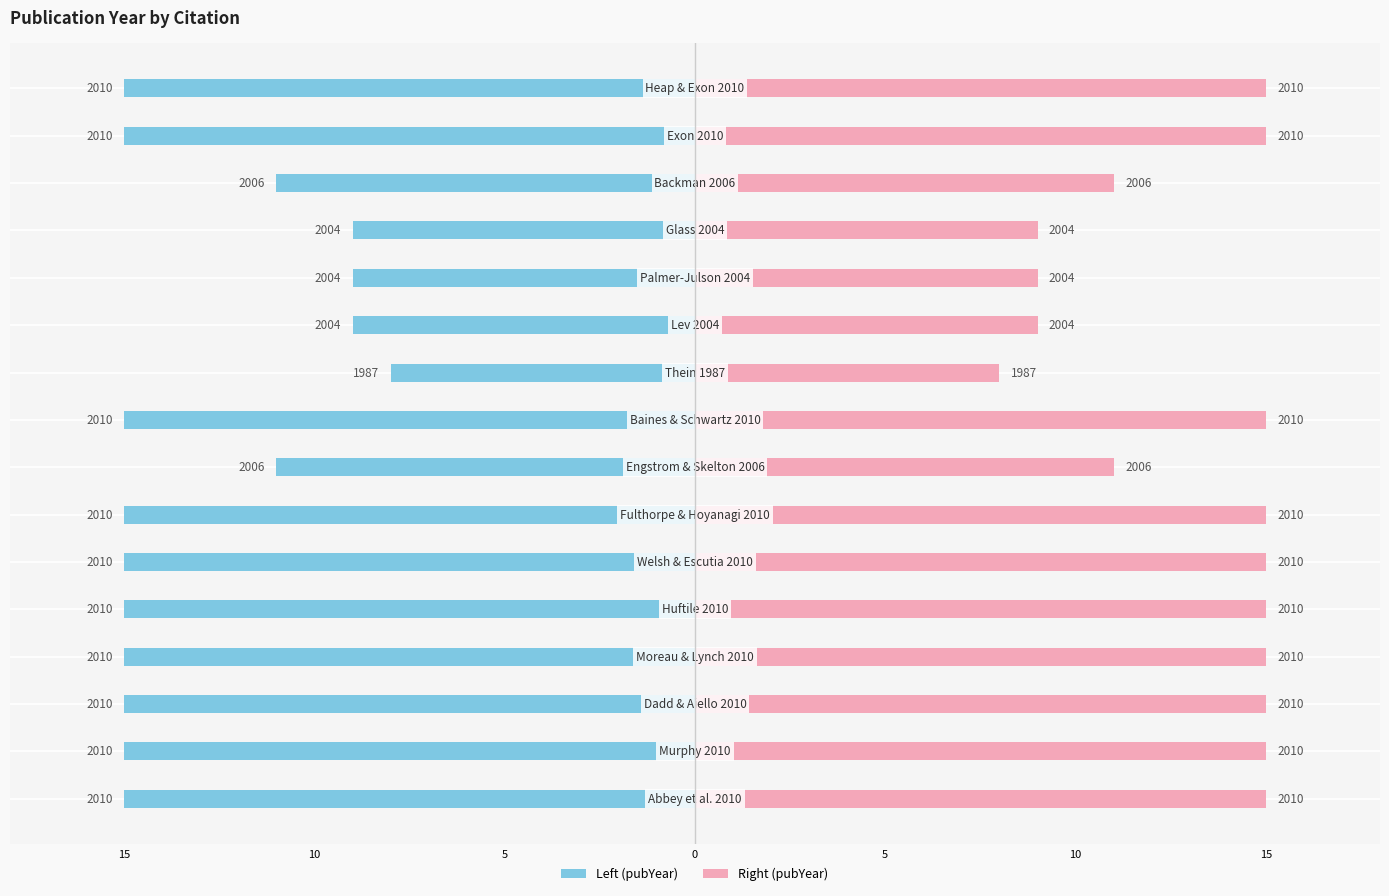

What is the difference between the highest and lowest values at 9?

16